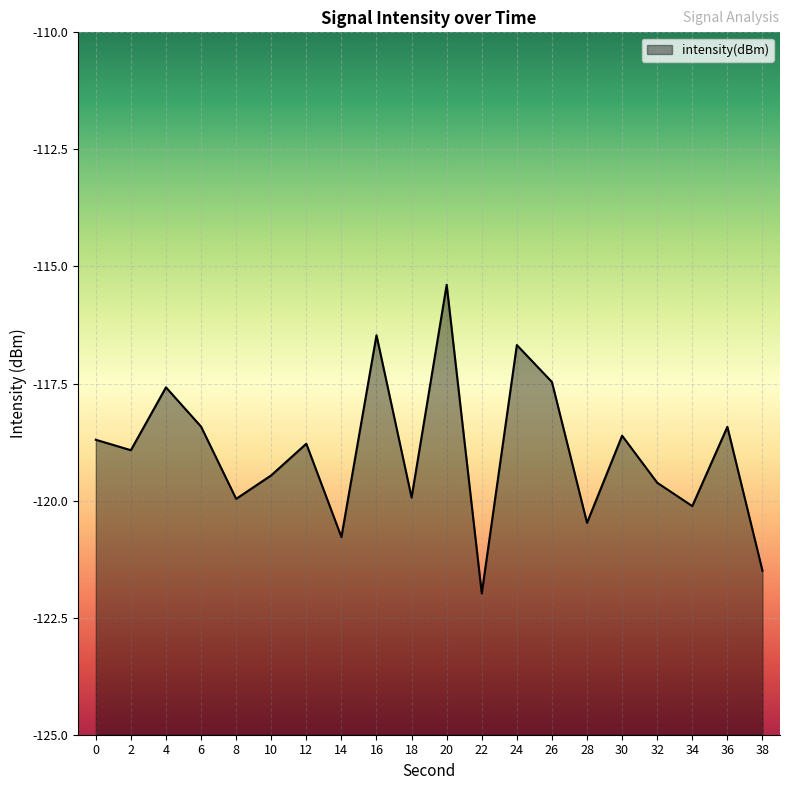

How many values are below -118?

15